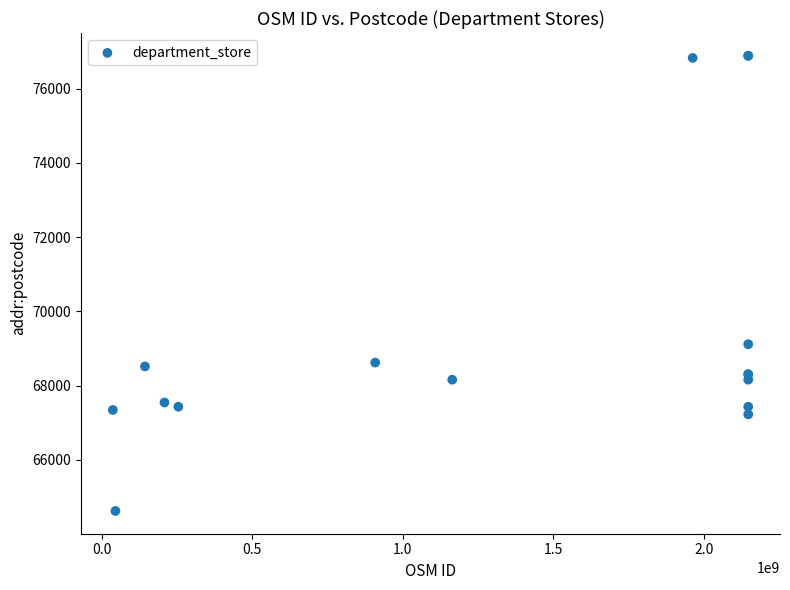

What Y value in the scatter plot is closest to 70756?

69117